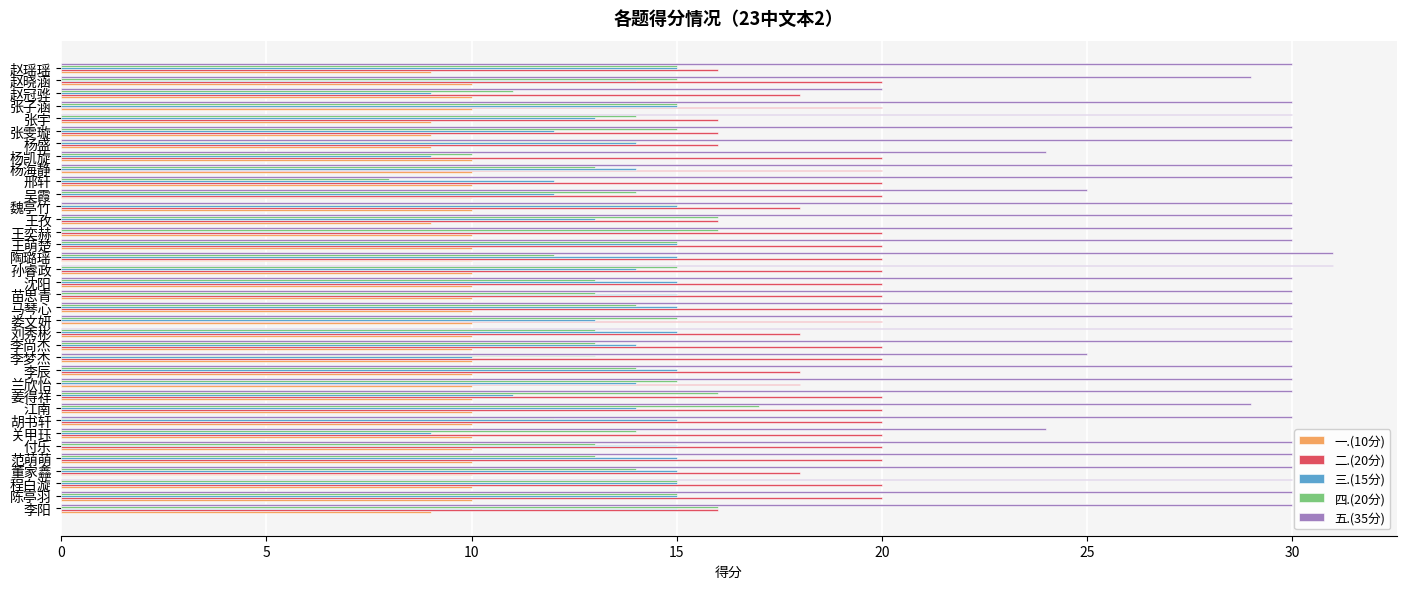

How many categories are shown in the chart?

36